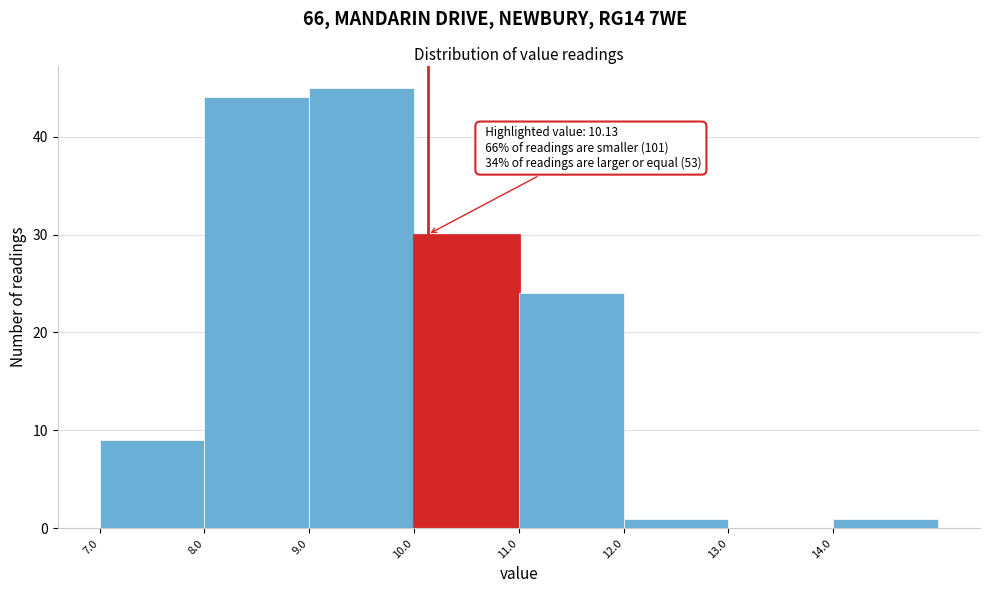

Which range on the x-axis has the tallest bar?

9 to 10